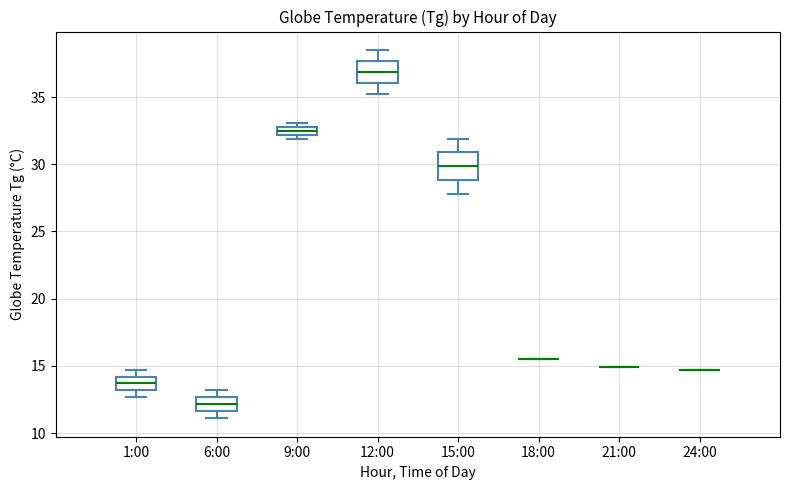

Where is the lower edge of the box for 12:00 on the y-axis? The values are not printed on the chart, so give them approximately, as read against the axis.

36.0